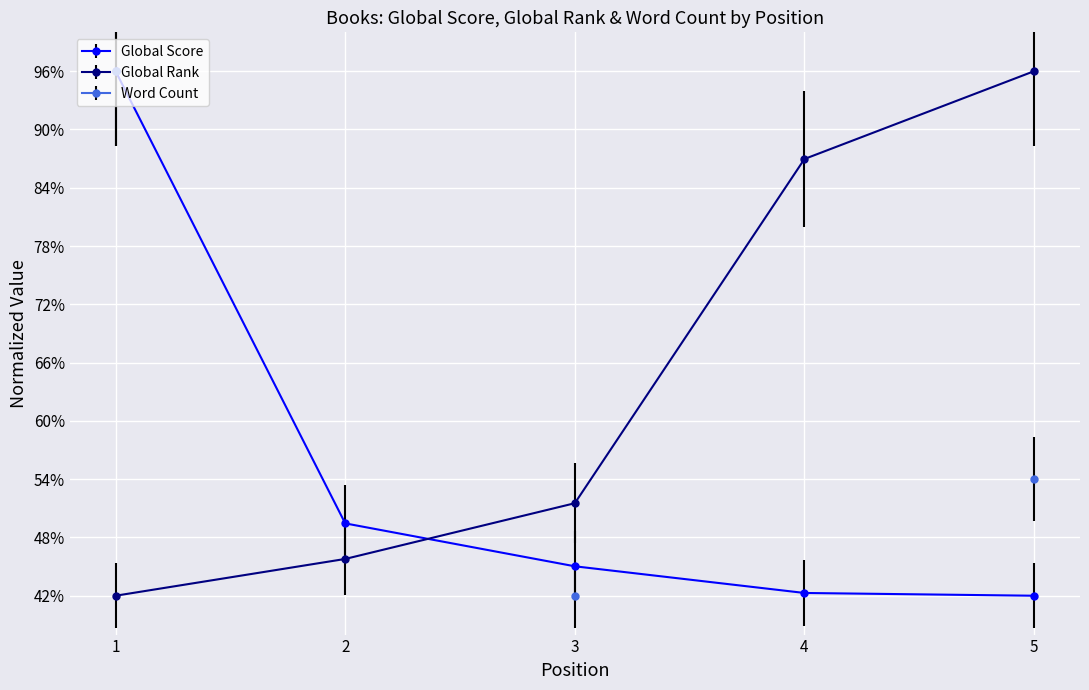

What is the spread (max minus min) of values at 5?

0.5